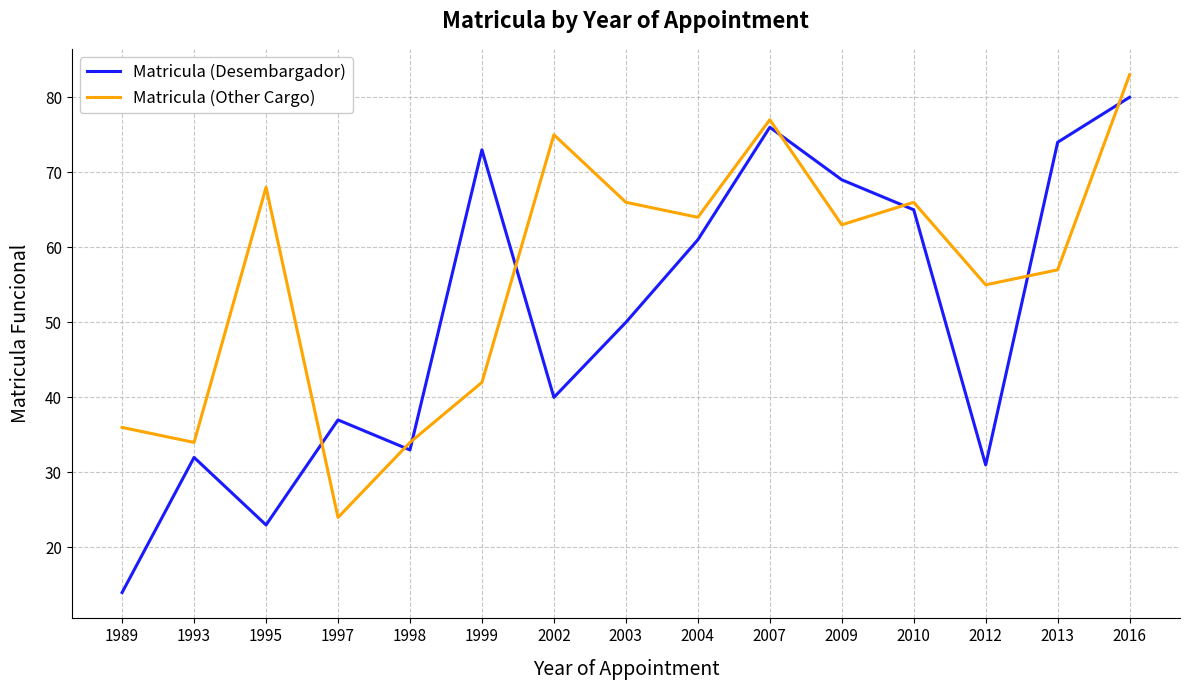

True or false: Matricula (Desembargador) has a value of 14 at 1989.

True